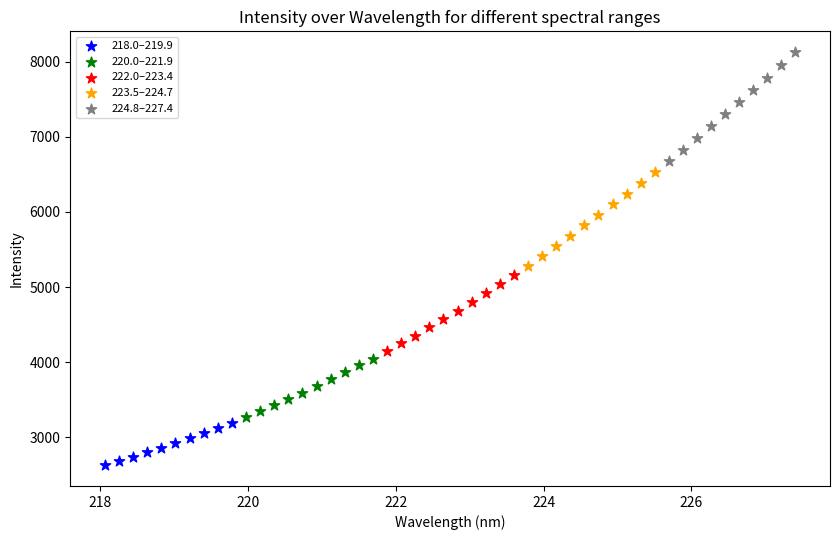

Which series has the largest Y range (max minus min)?

224.8–227.4